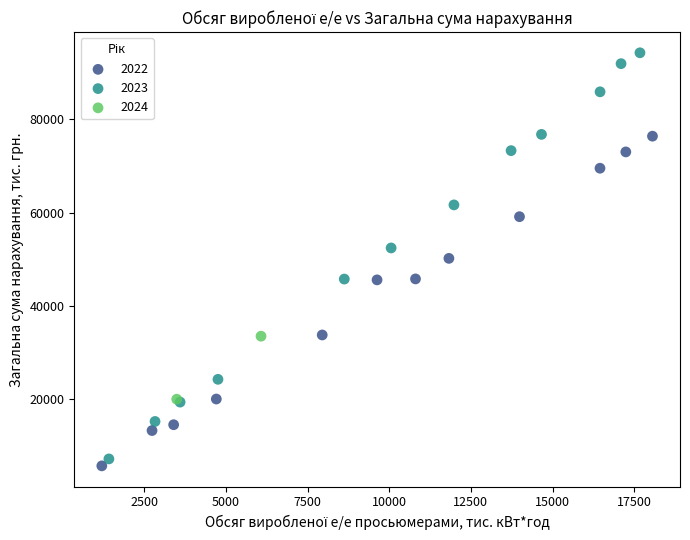

Which series reaches the minimum Y coordinate?

2022